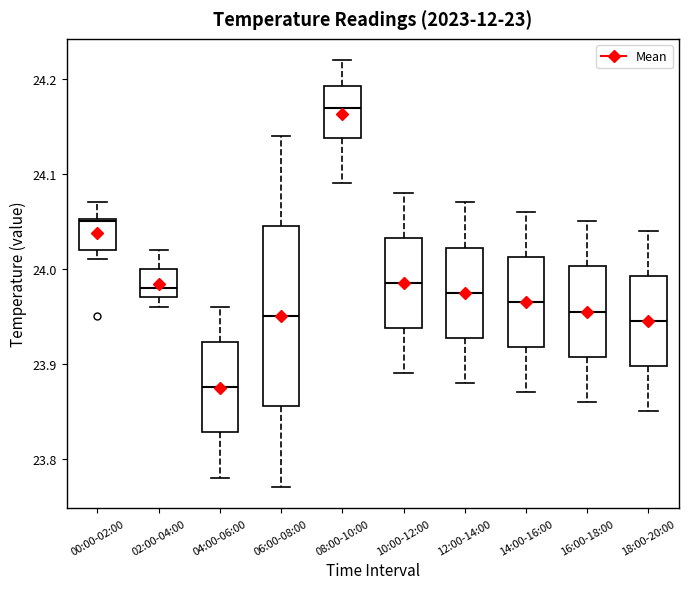

Where is the upper edge of the box for 12:00-14:00 on the y-axis? The values are not printed on the chart, so give them approximately, as read against the axis.

24.02